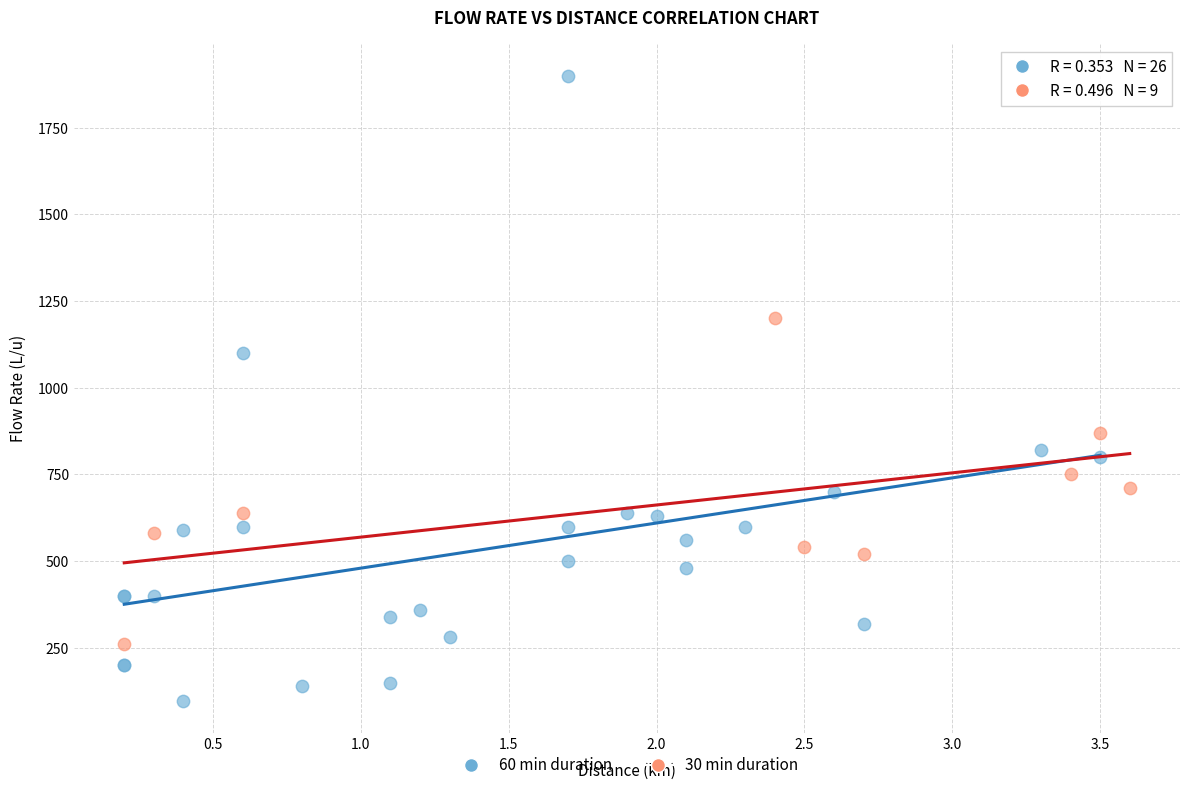

Which series contains the highest Y value?

60 min duration